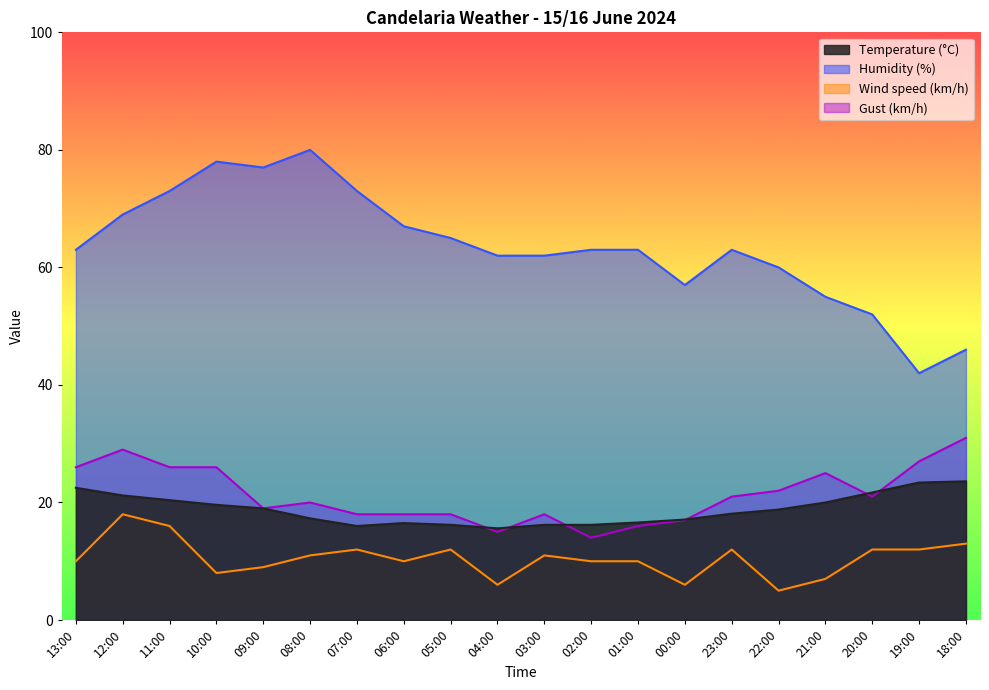

Which series ends up on top after the final intersection of Gust (km/h) and Temperature (°C)?

Gust (km/h)